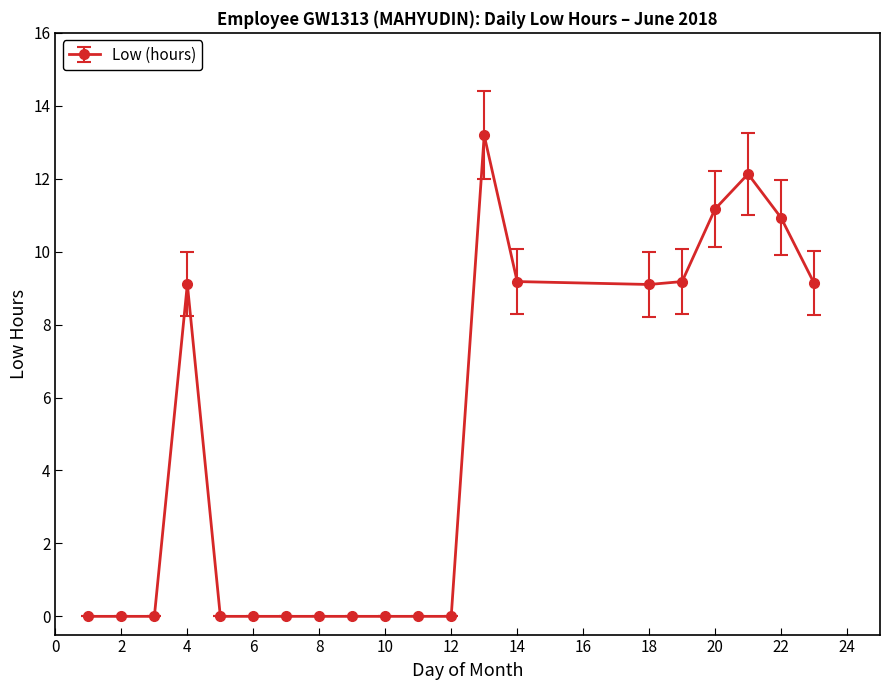

How many categories are shown in the chart?

20